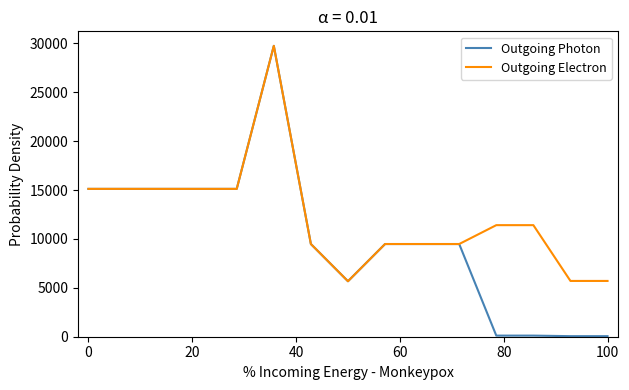

List the series in order of their overall mean, highest first.

Outgoing Electron, Outgoing Photon